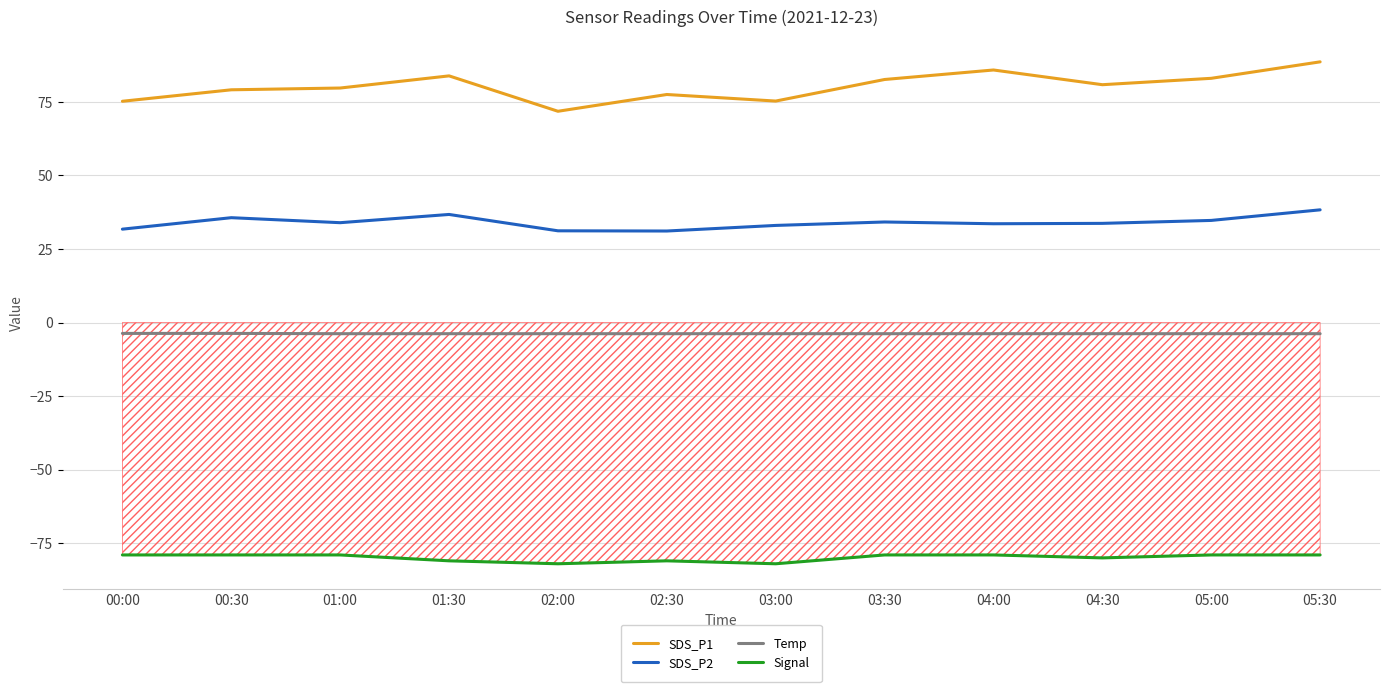

How many lines are shown in the chart?

4